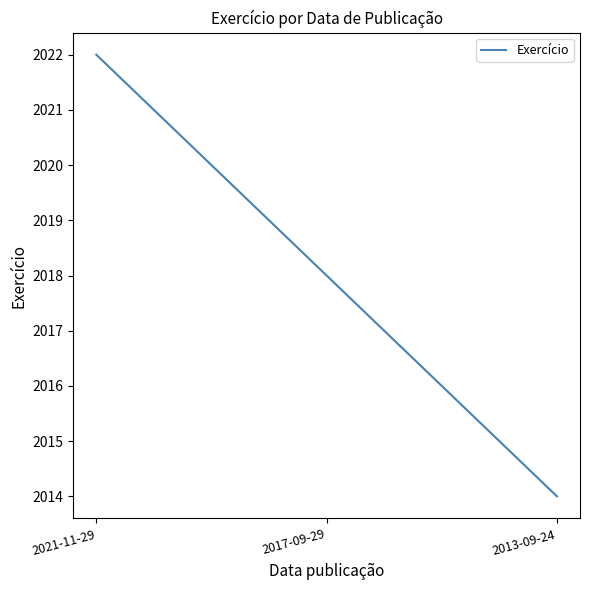

What position from the right is 2021-11-29?

3